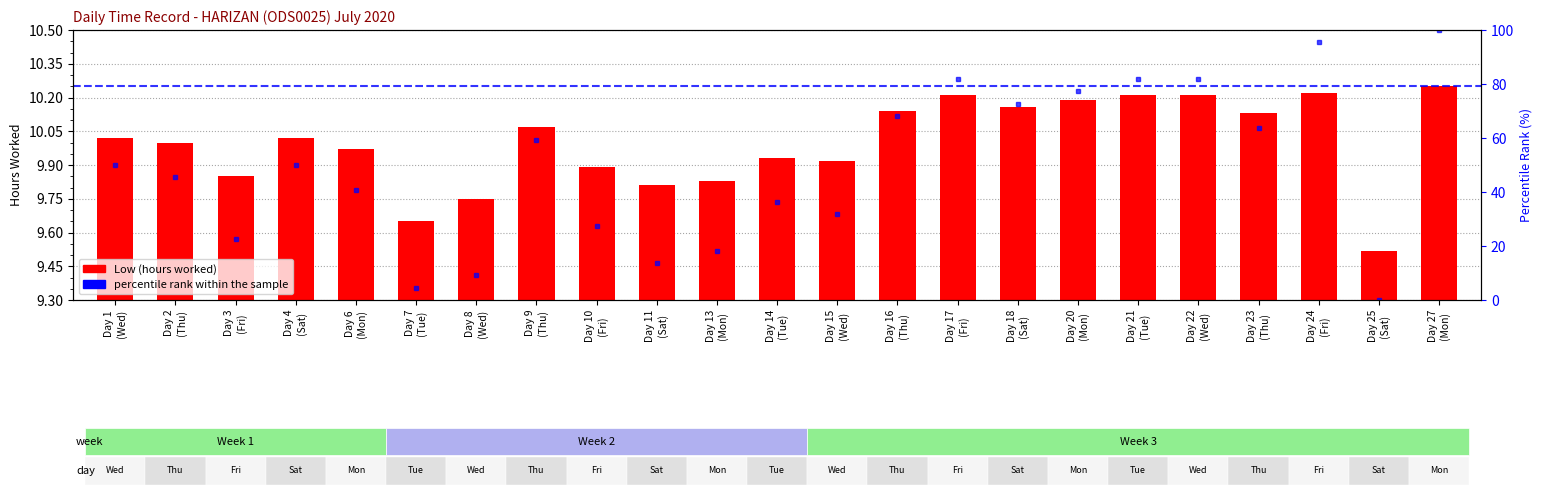

What is the spread (max minus min) of values at Day 4
(Sat)?

40.0